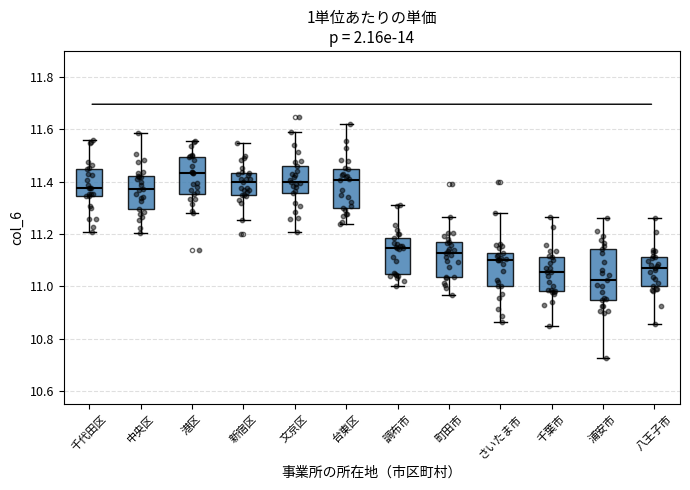

Where does the upper whisker of the box for さいたま市 end on the y-axis? The values are not printed on the chart, so give them approximately, as read against the axis.

11.28